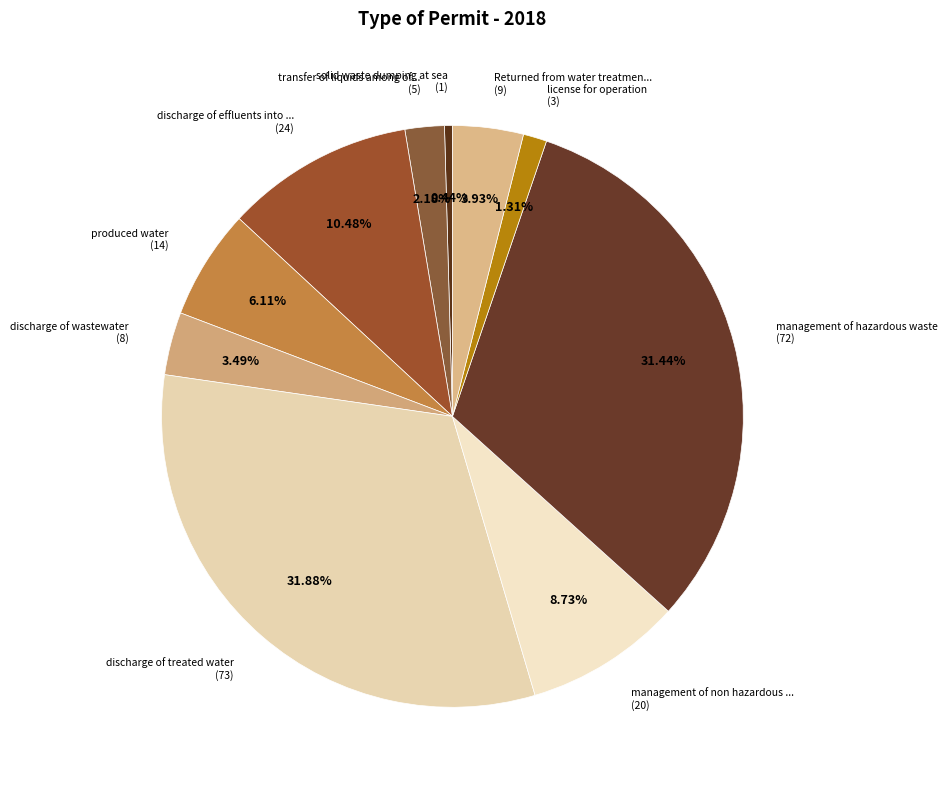

Count the number of slices in the pie.

10